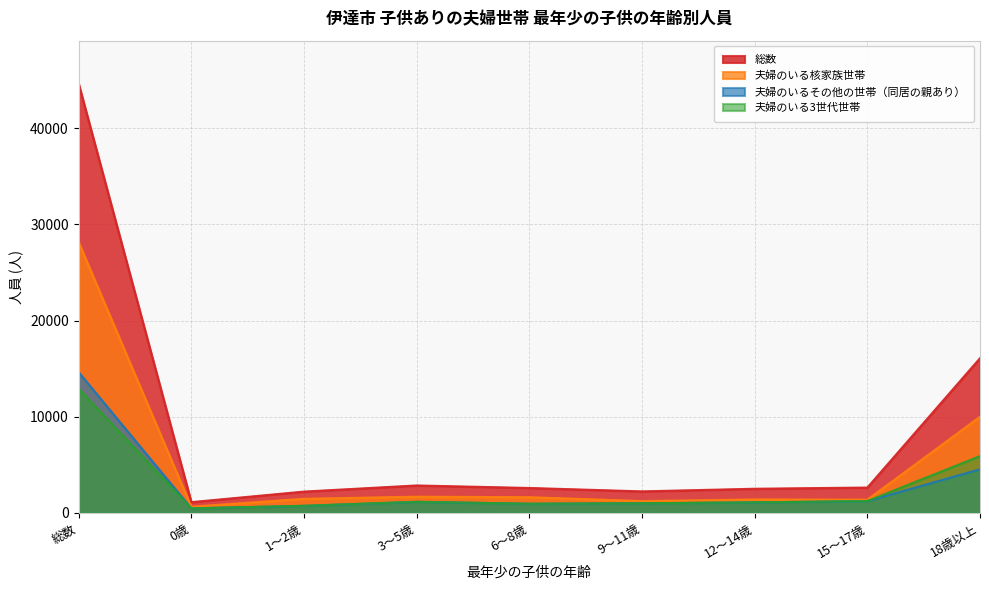

At which category is the sum across all series the highest?

総数